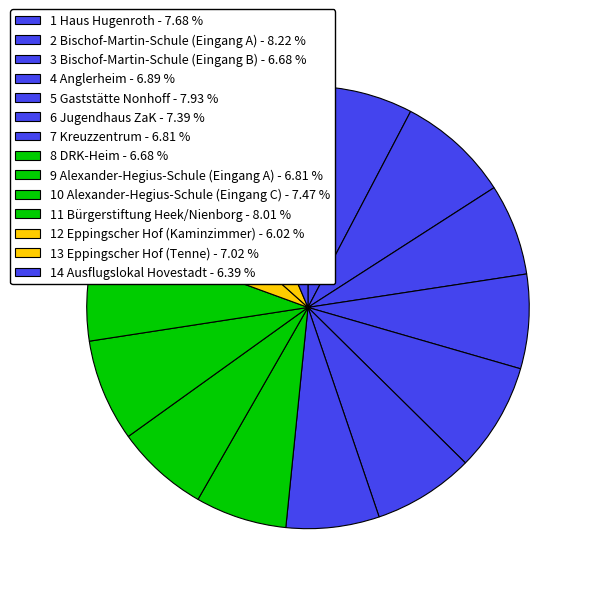

Combined, what portion of the pie is 6 Jugendhaus ZaK and 3 Bischof-Martin-Schule (Eingang B)?

14.1%